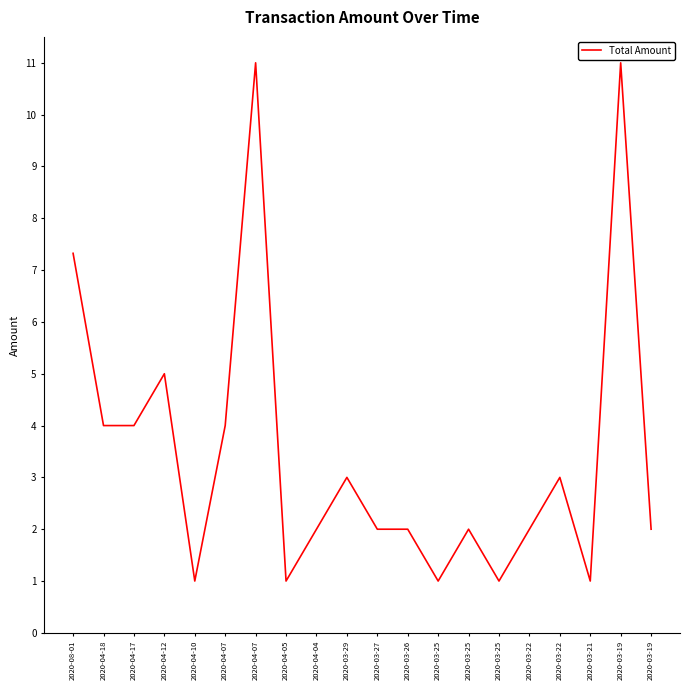

What is the difference between the values at 2020-03-21 and 2020-04-17?

3.0